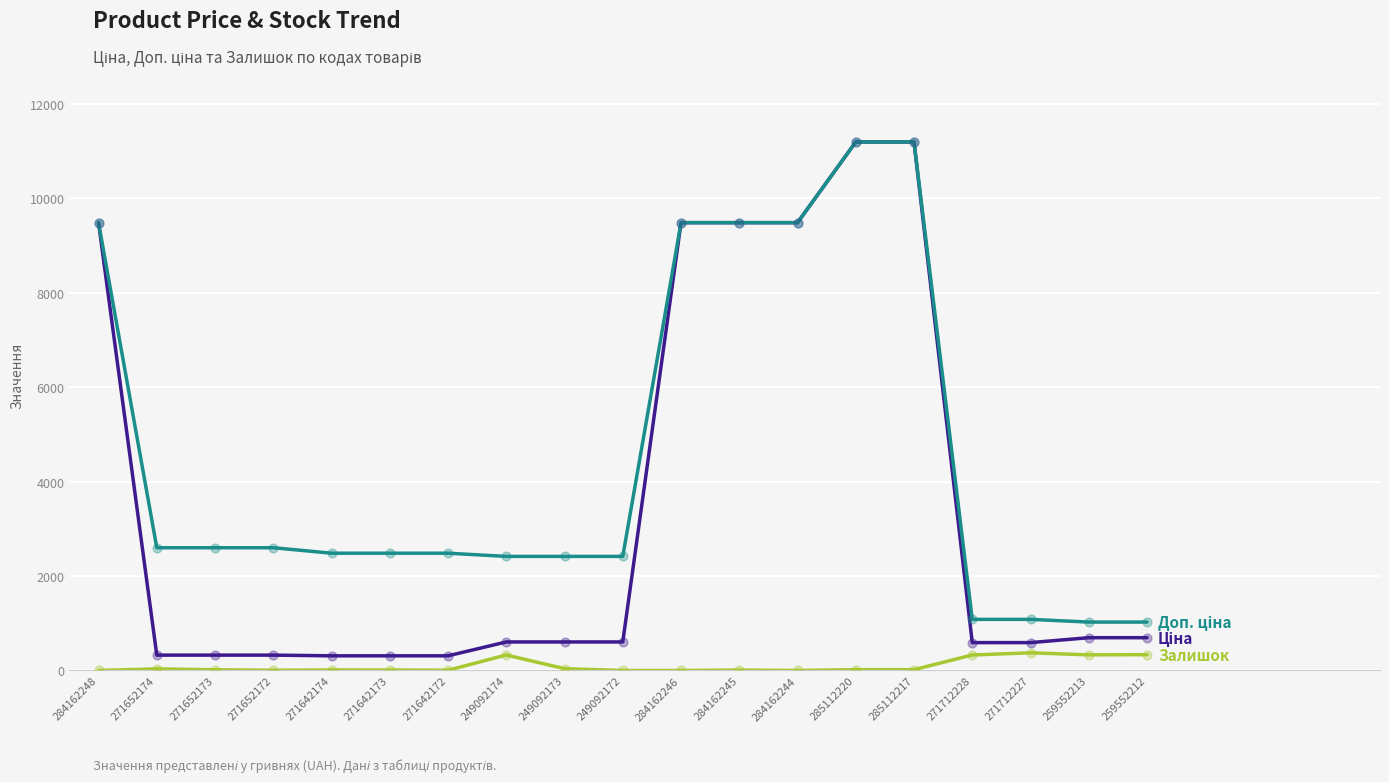

What is the total value across all series at 284162248?

18960.1